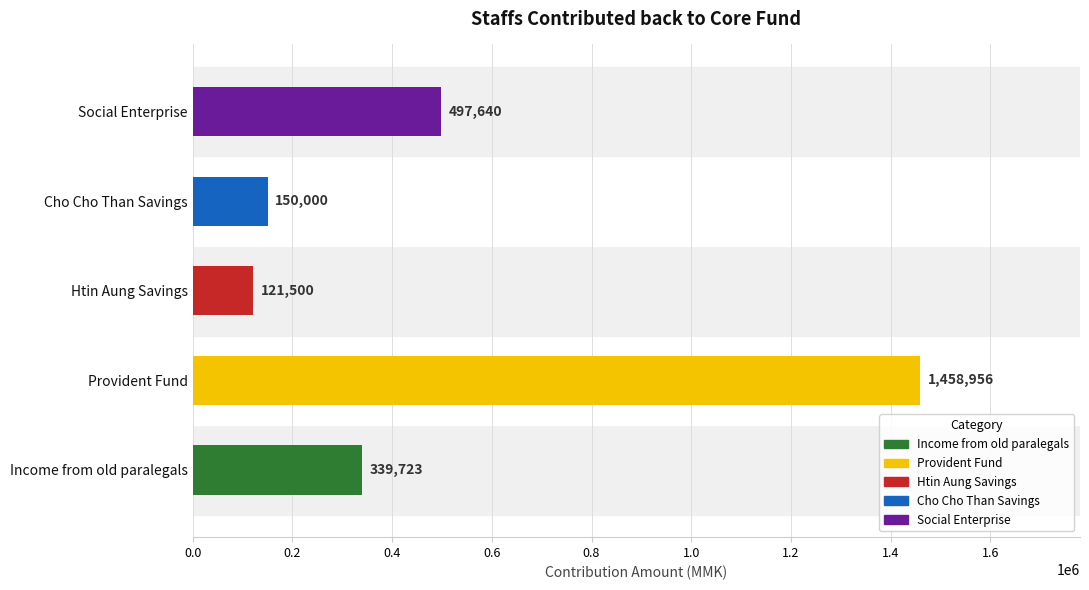

Rank the categories by value from highest to lowest.

Provident Fund, Social Enterprise, Income from old paralegals, Cho Cho Than Savings, Htin Aung Savings